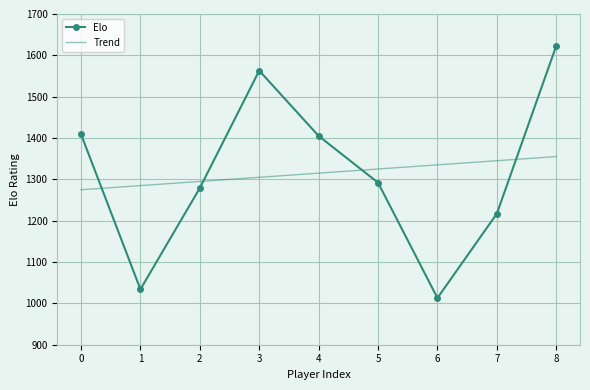

What is the lowest value of the Elo series?

1013.0